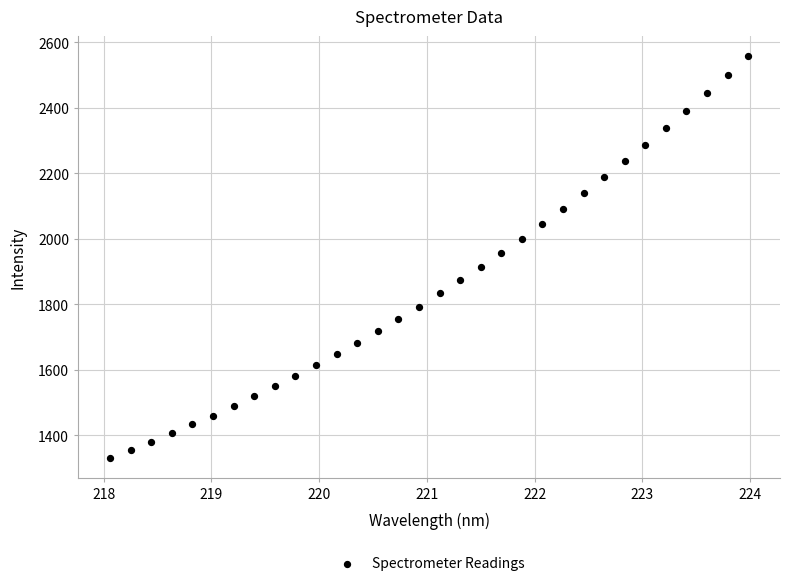

What is the range of X values (max minus min)?

5.9